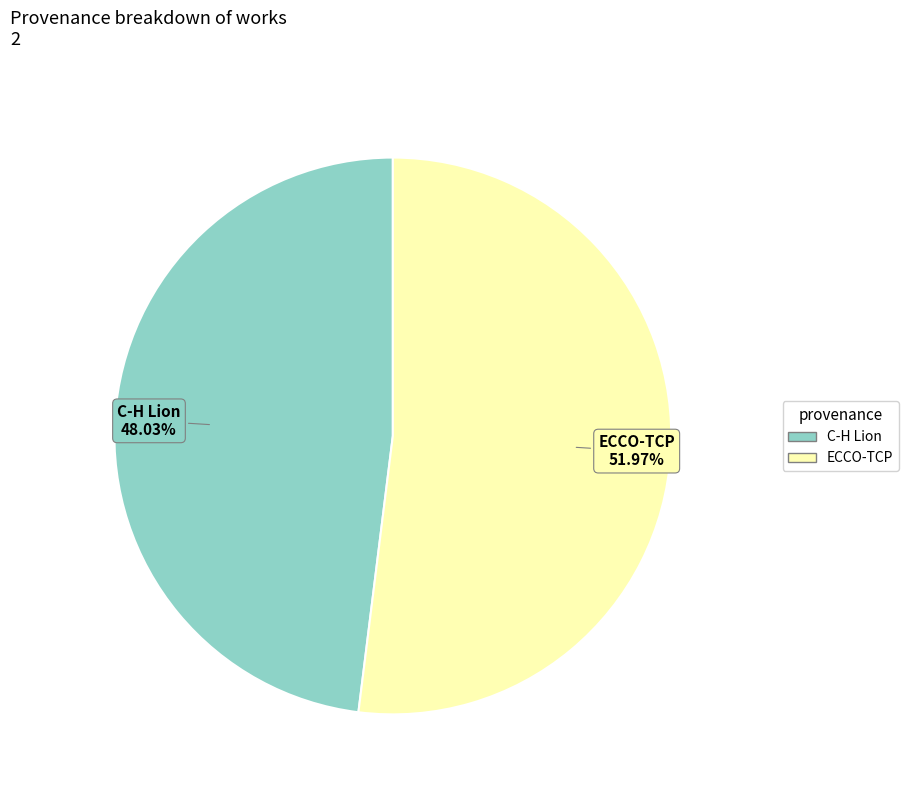

Which has a higher value, C-H Lion or ECCO-TCP?

ECCO-TCP